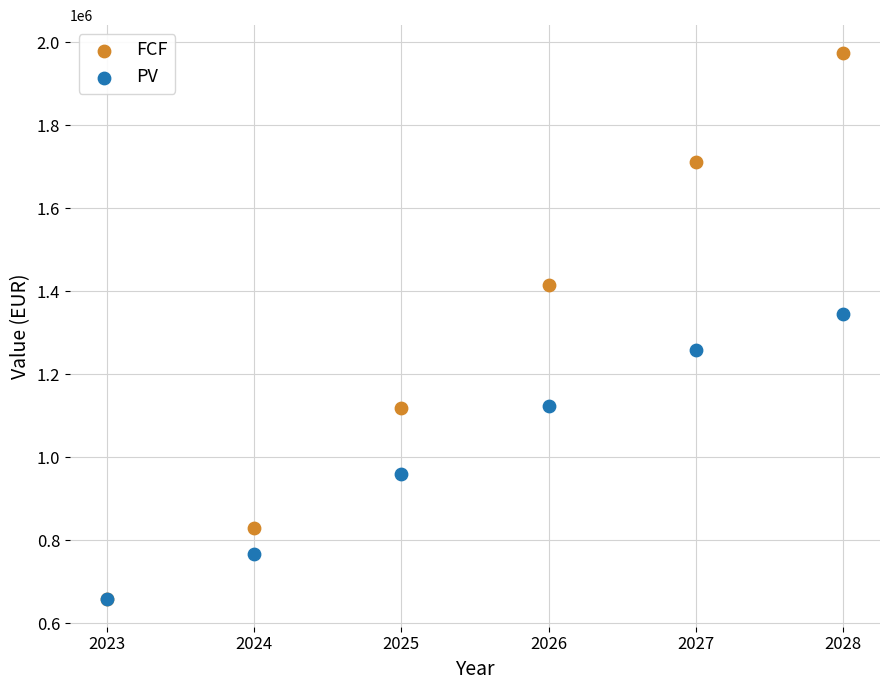

In the PV series, what Y value is closest to 1001087?

958637.1